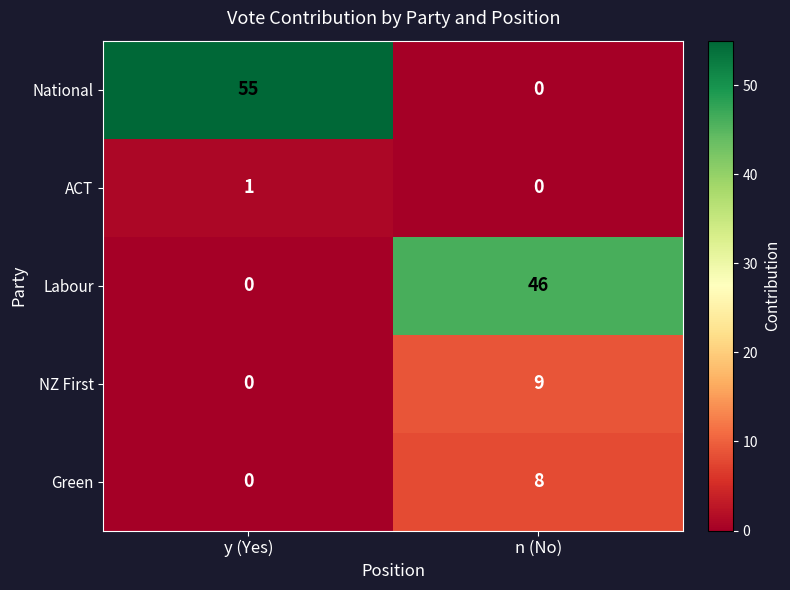

At which label does National reach its peak?

y (Yes)